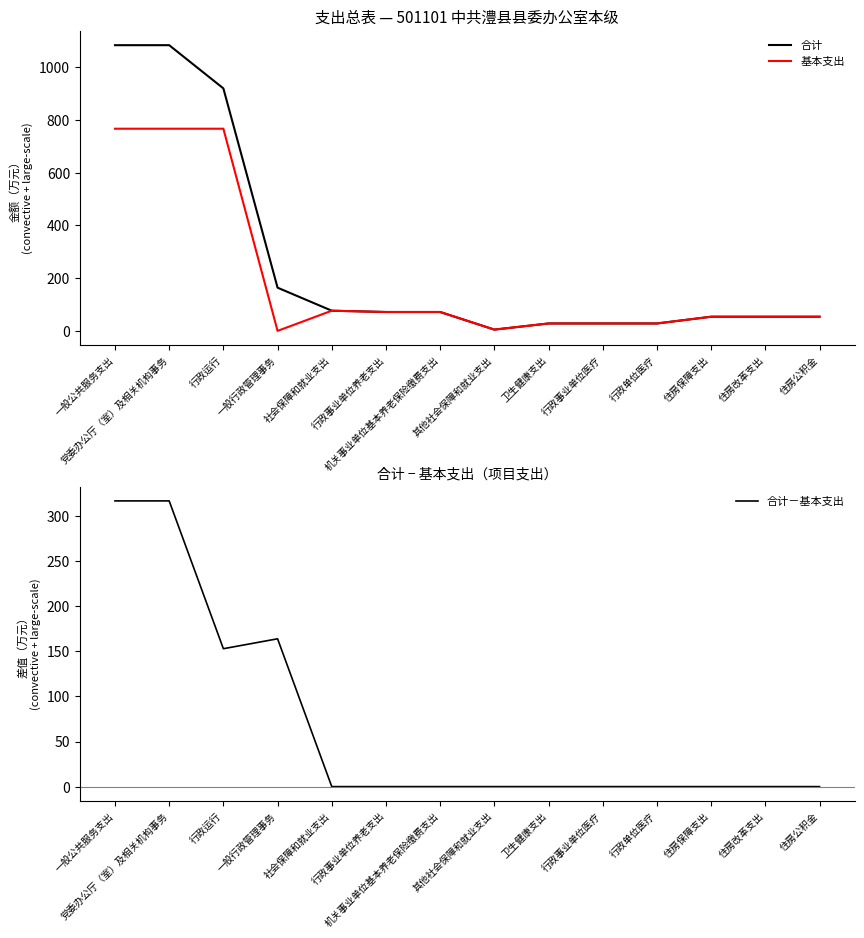

How many interior local valleys does the 合计－基本支出 series have?

1